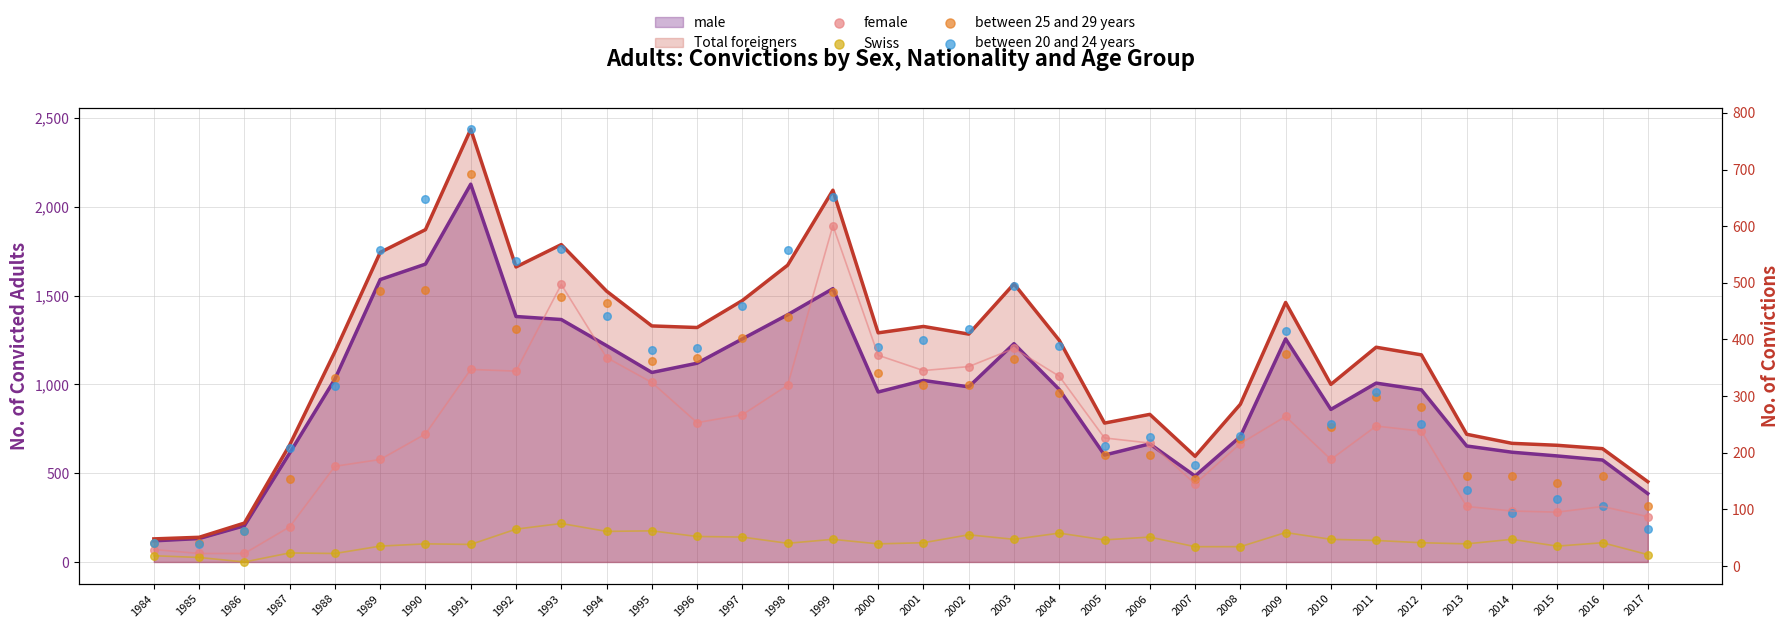

At which category is the sum across all series the highest?

1991